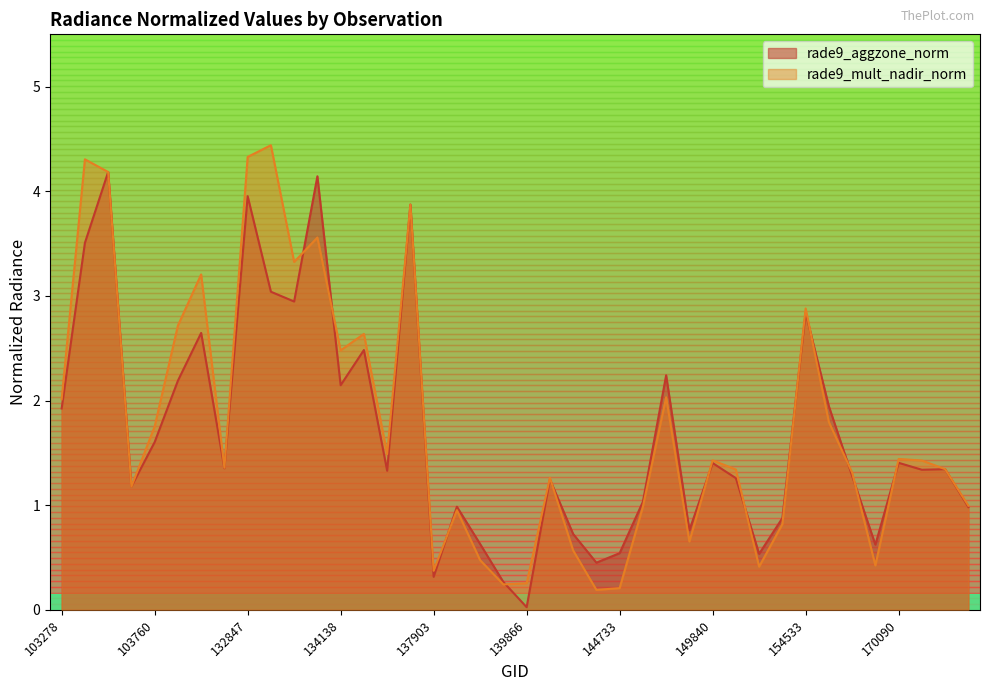

True or false: rade9_aggzone_norm has more than 0 points higher than both neighbors.

True